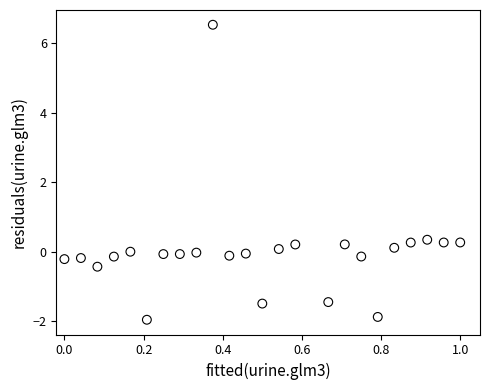

What is the range of X values (max minus min)?

1.0